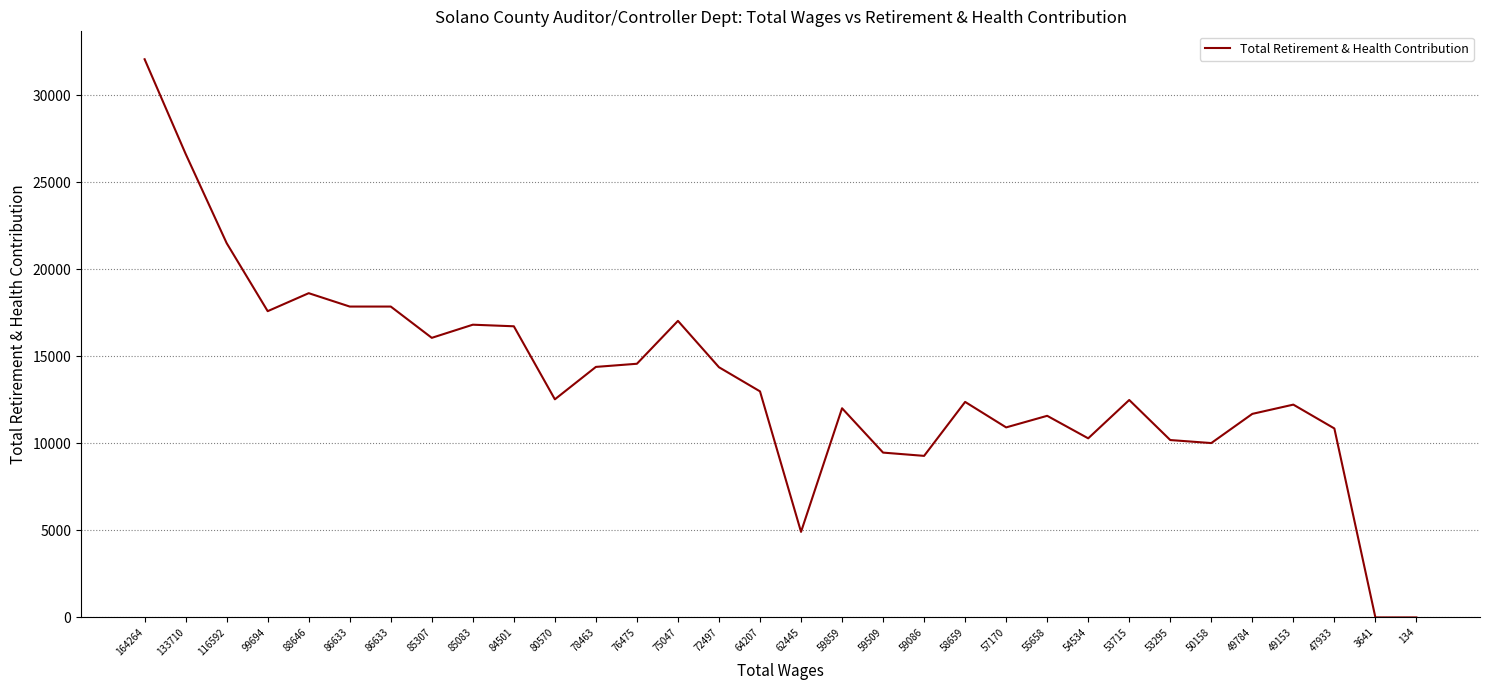

What is the difference between the maximum and minimum values?

32084